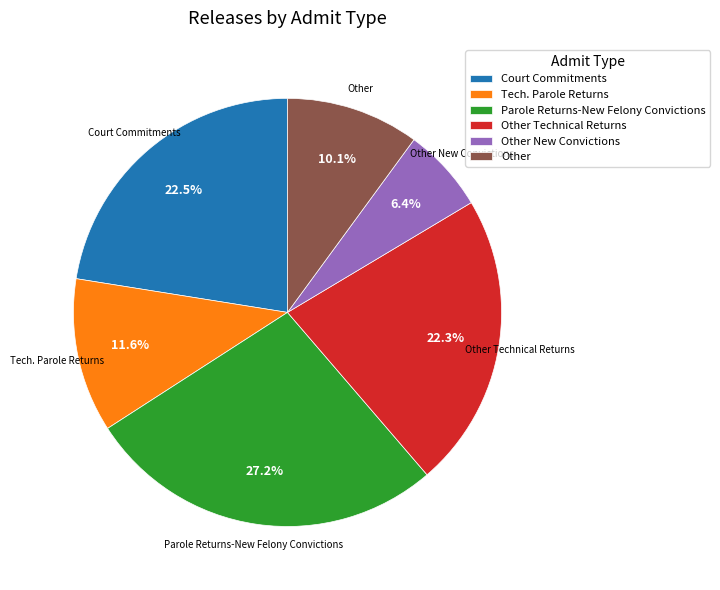

To the nearest percent, what is the difference between the largest and smallest slice percentages?

21%